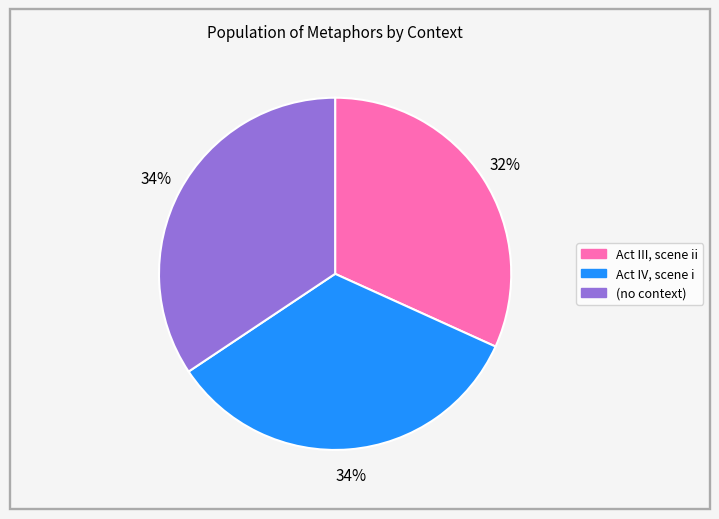

What is the ratio of the value at Act IV, scene i to the value at Act III, scene ii?

1.1